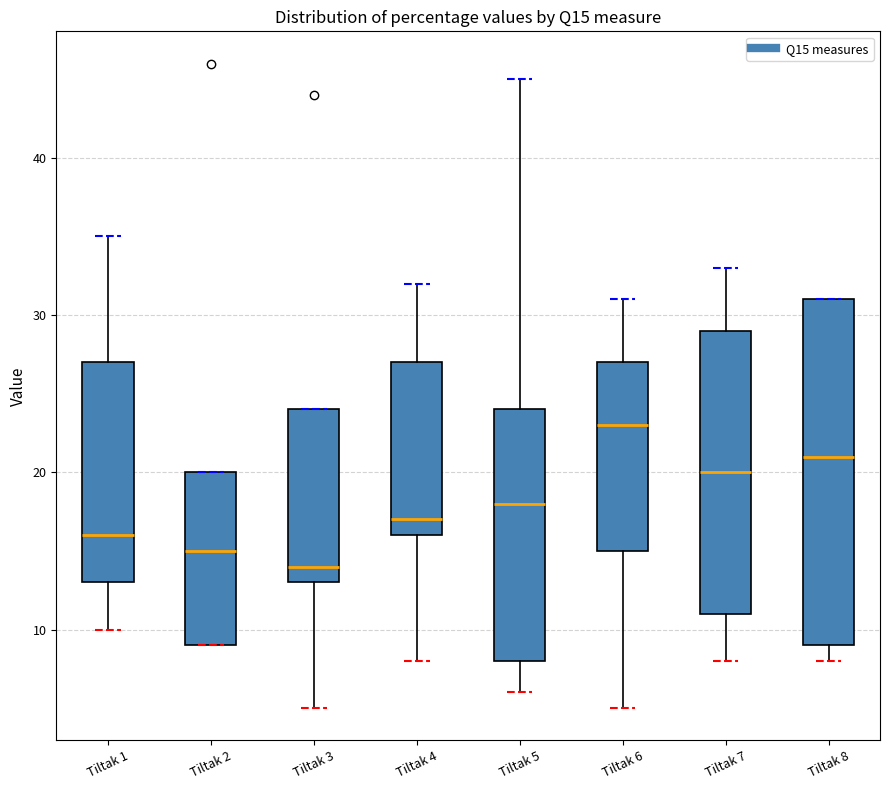

Comparing the boxes themselves (not the whiskers), which one is the tallest?

Tiltak 8